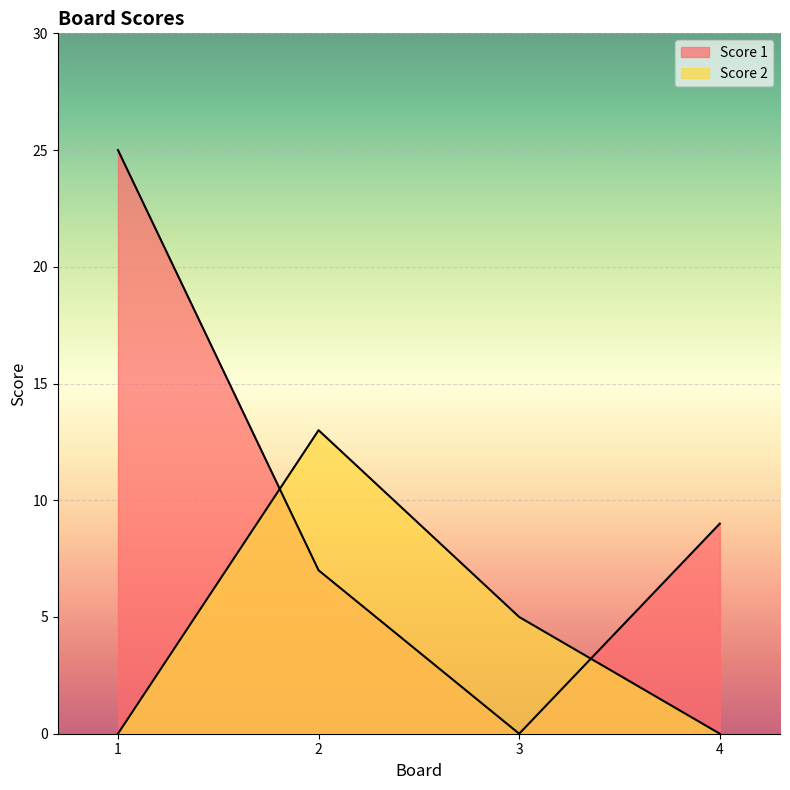

How many values in the Score 1 series exceed 9?

1